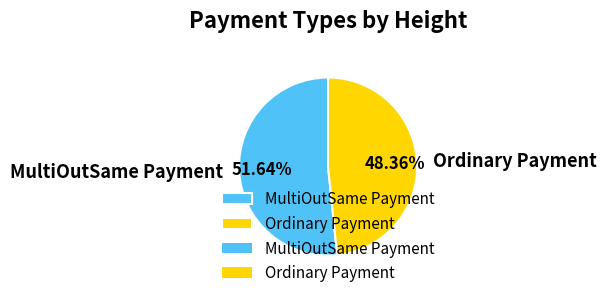

The Ordinary Payment slice represents 48% of the pie. True or false?

True